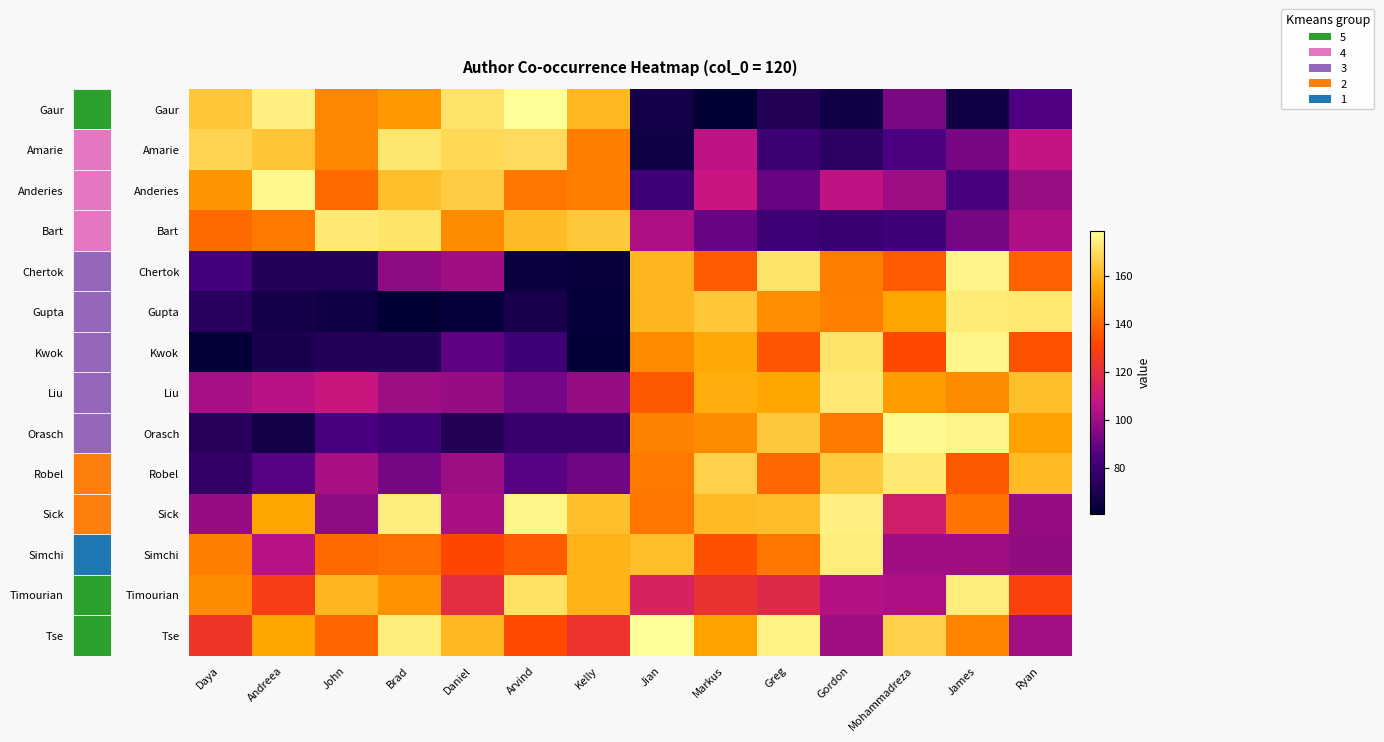

Count the number of categories in the chart.

14